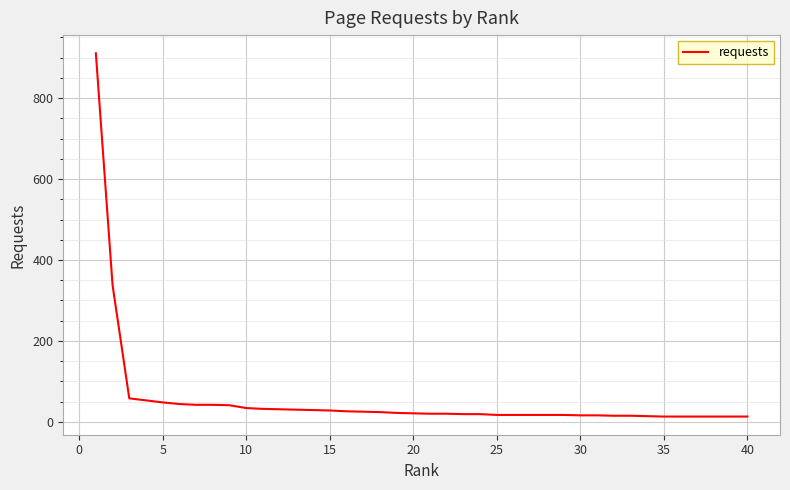

How many lines are shown in the chart?

1